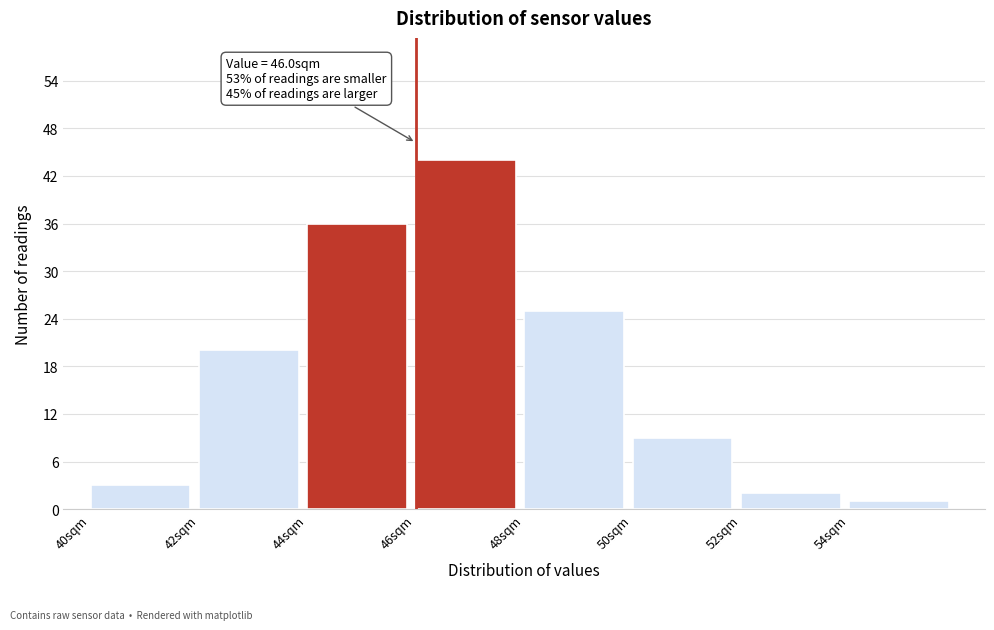

Which range on the x-axis has the tallest bar?

46 to 48